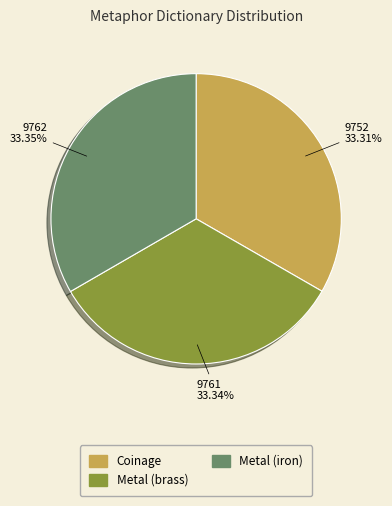

Does Metal (brass) account for over 50% of the chart?

No